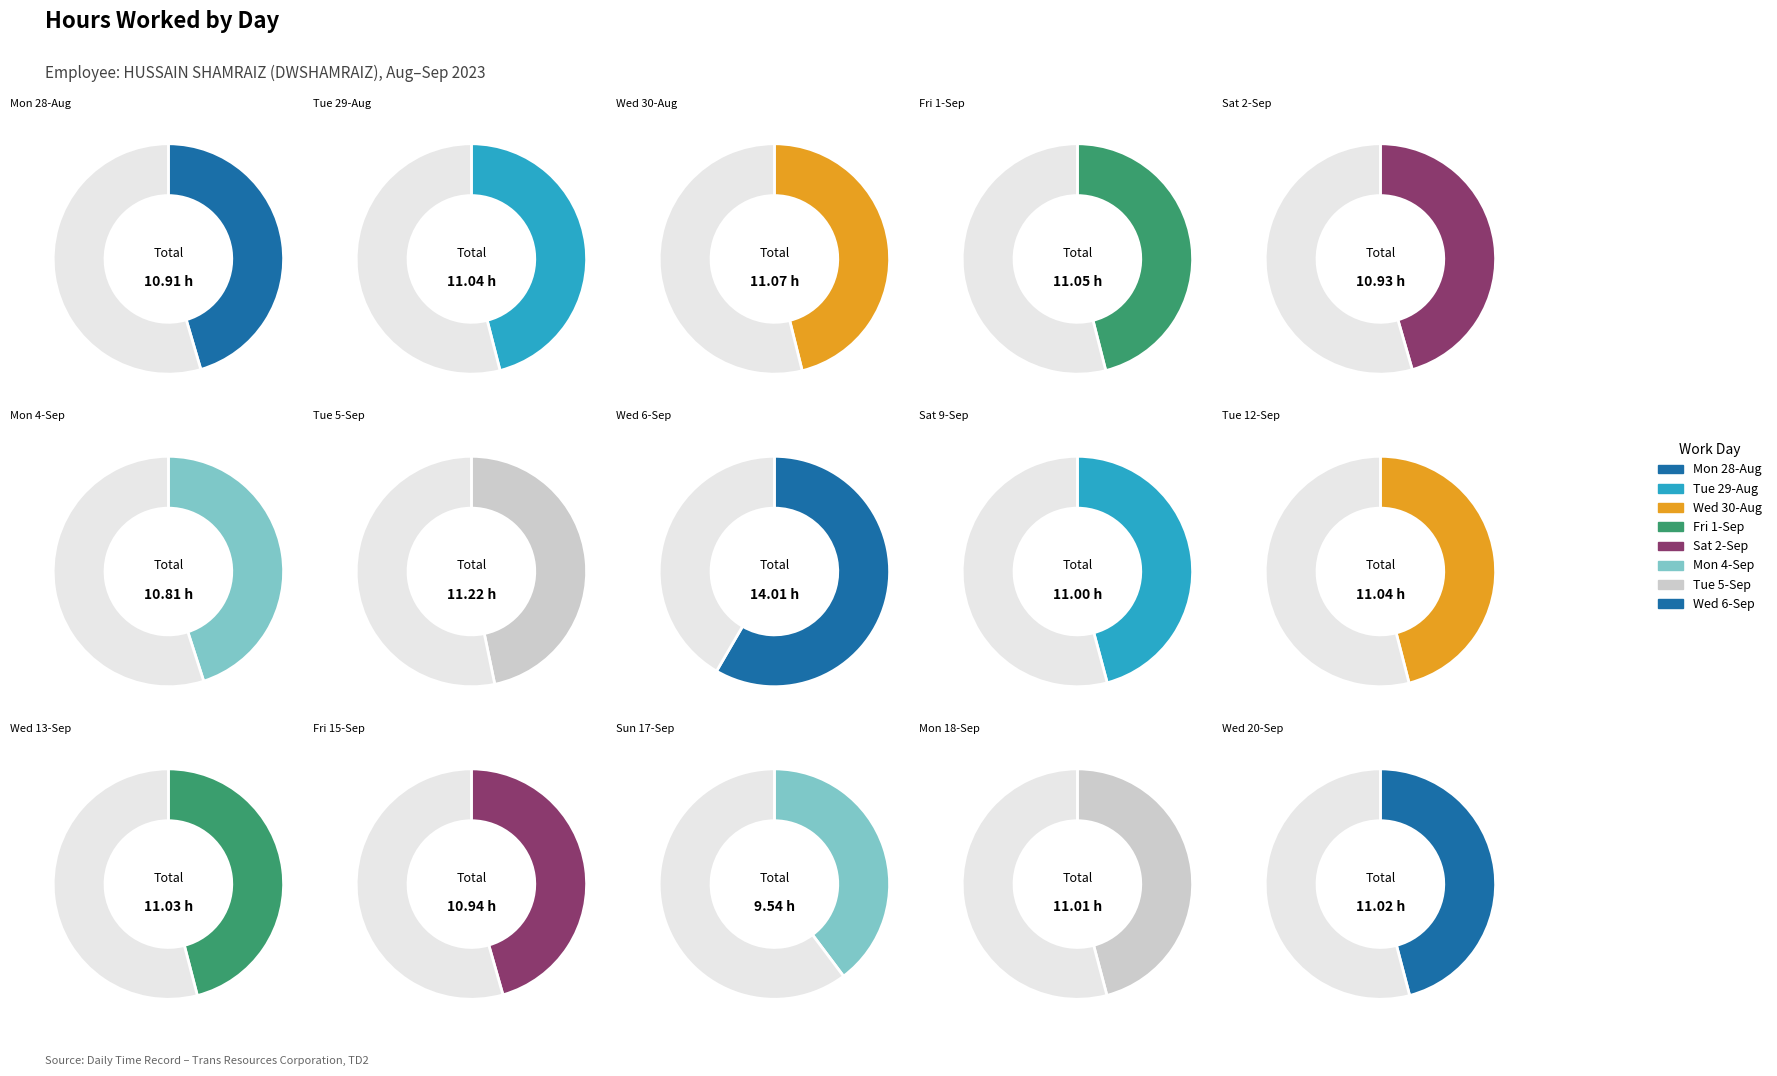

Which slice is the smallest?

Sun